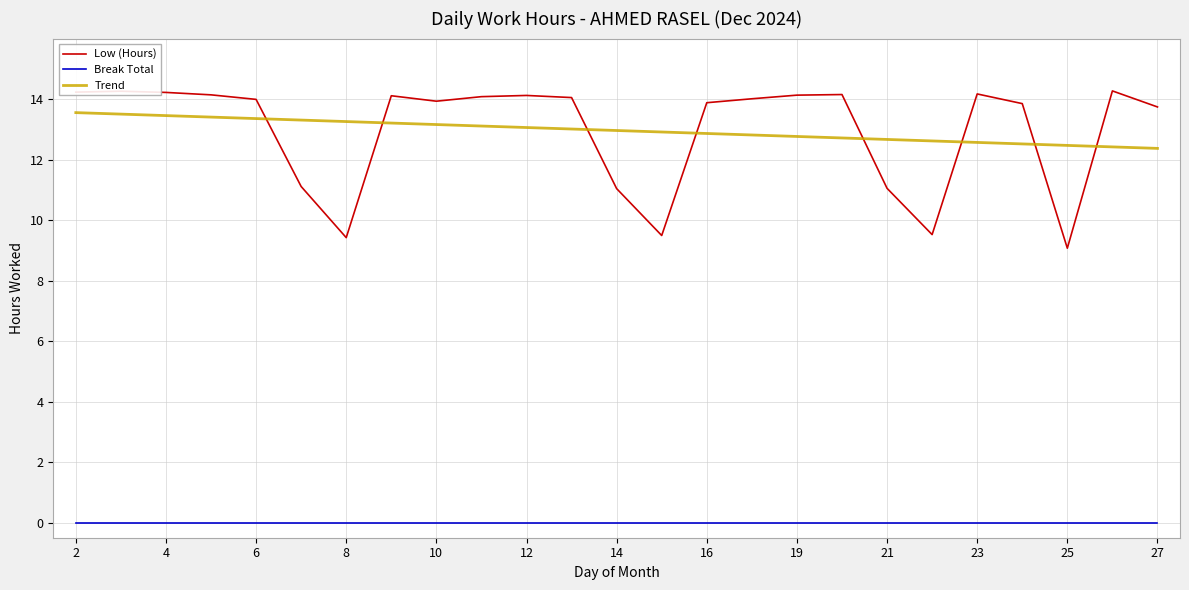

What is the maximum value shown in the chart?

14.3